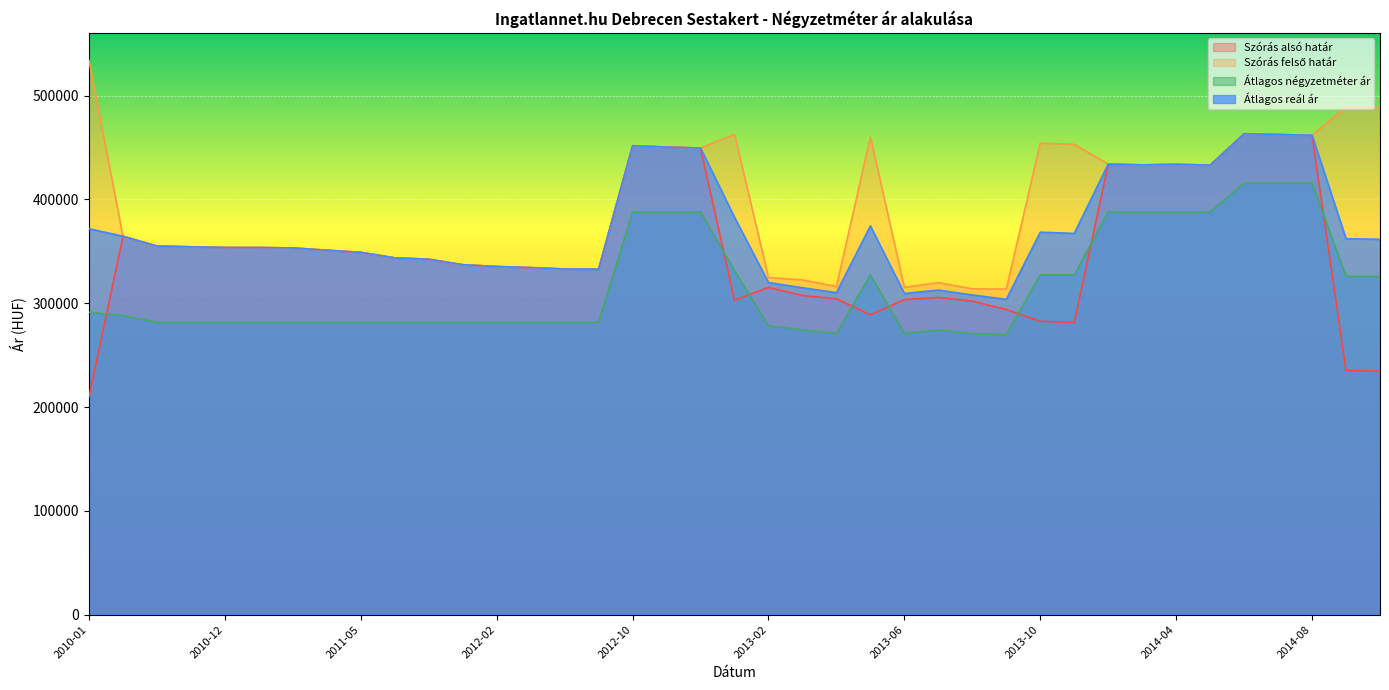

What is the label of the 7th point from the left?

2011-02